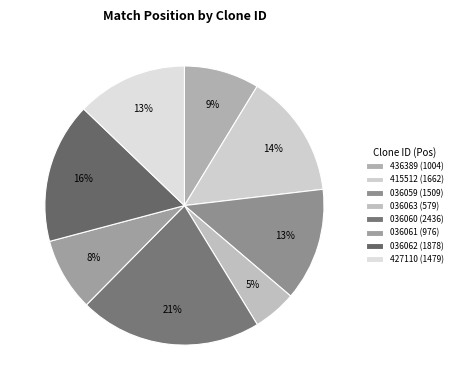

Does any single category account for the majority?

No